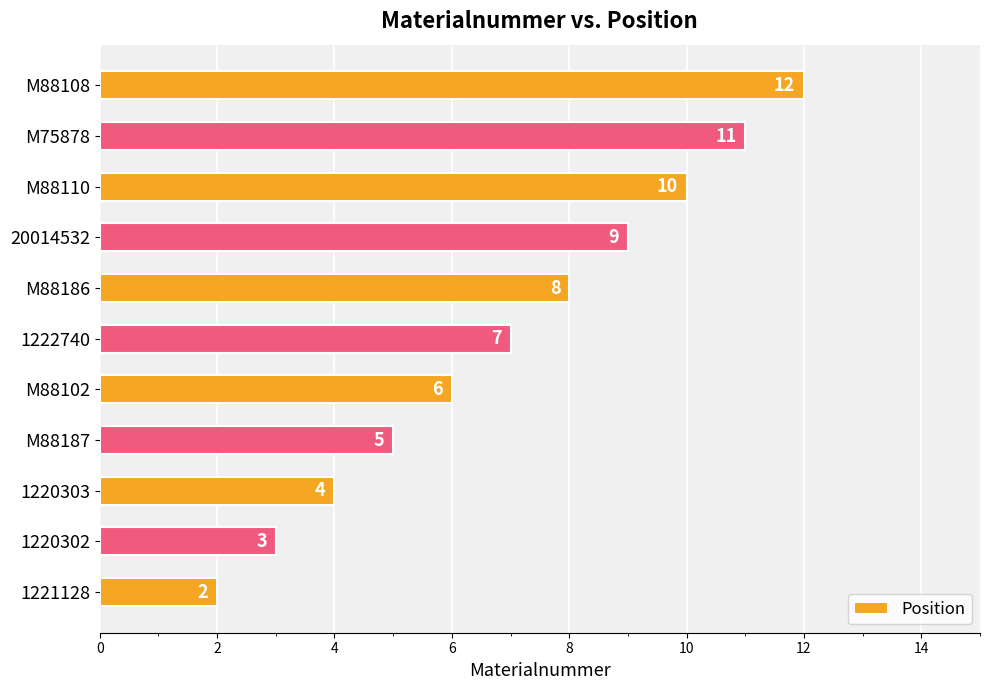

Rank the categories by value from highest to lowest.

M88108, M75878, M88110, 20014532, M88186, 1222740, M88102, M88187, 1220303, 1220302, 1221128